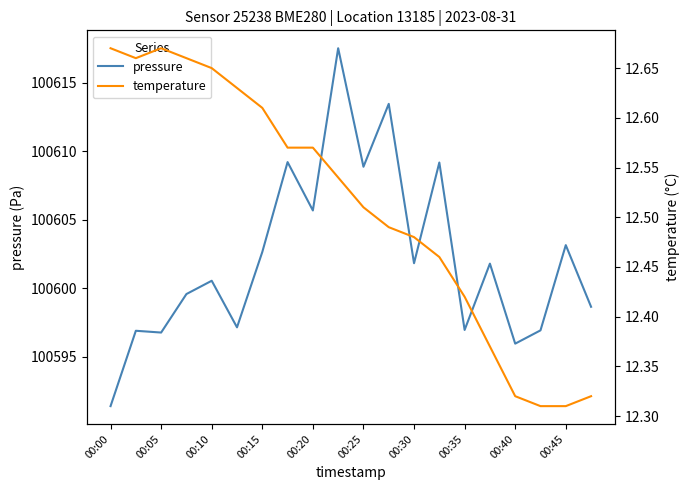

How many lines are shown in the chart?

2